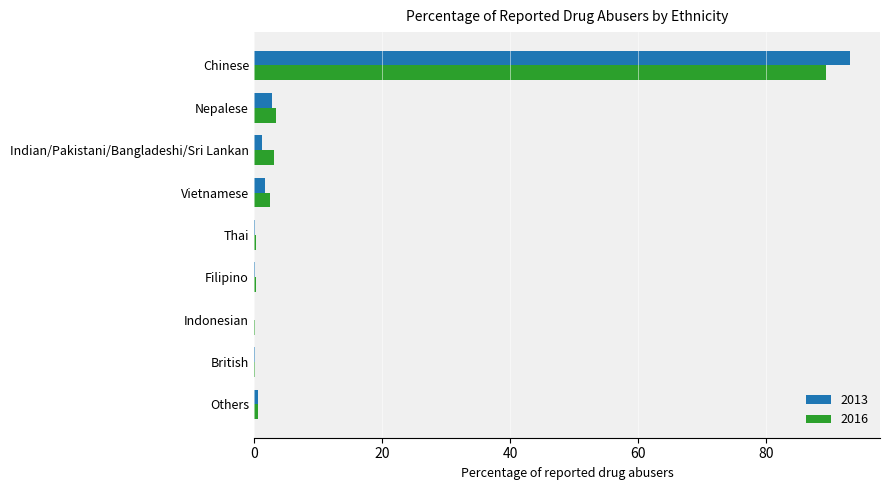

Is it true that 2013 equals 93.1 at Chinese?

True